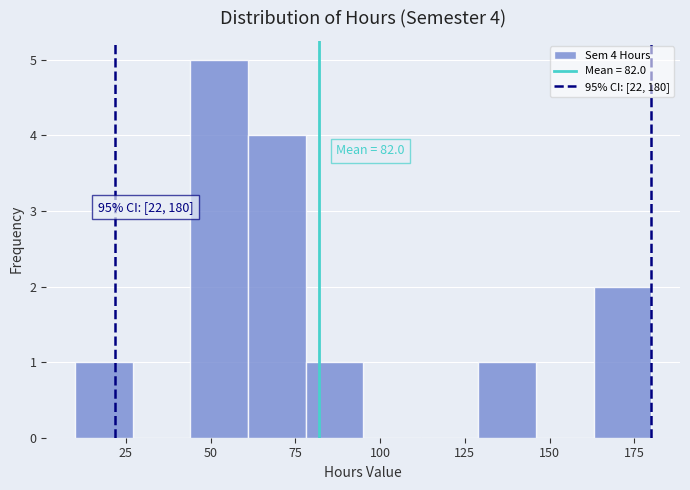

Around what value on the x-axis is the tallest bar? Give the approximate position of its centre, as read against the axis.

55